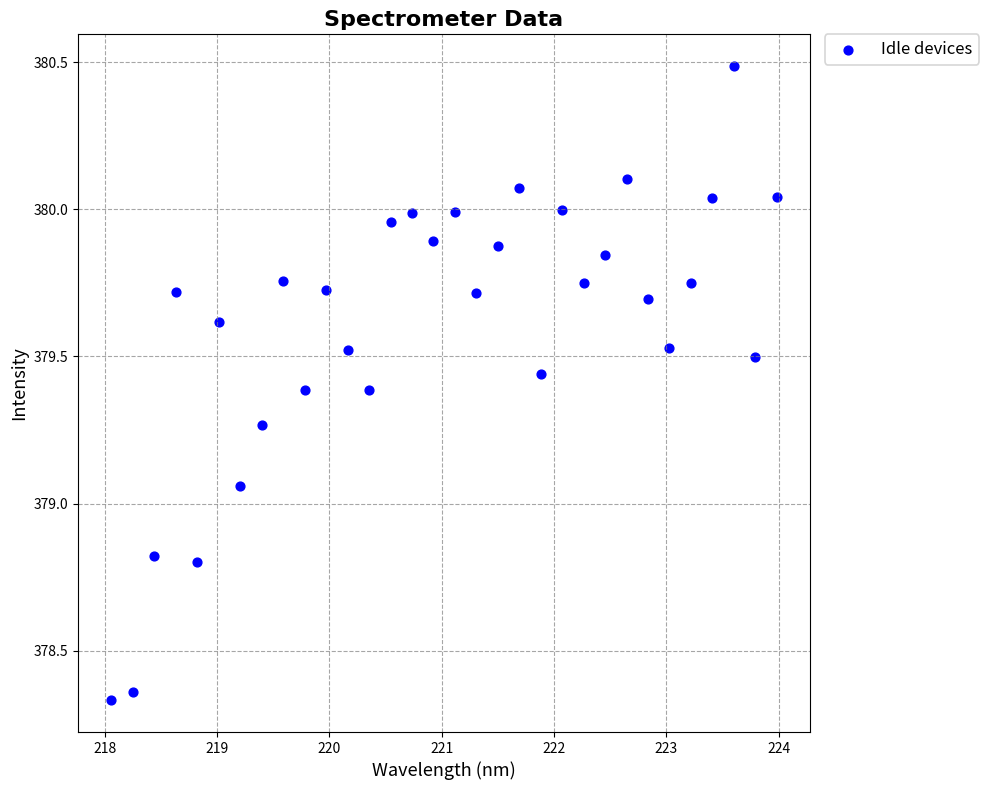

What is the range of X values (max minus min)?

5.9